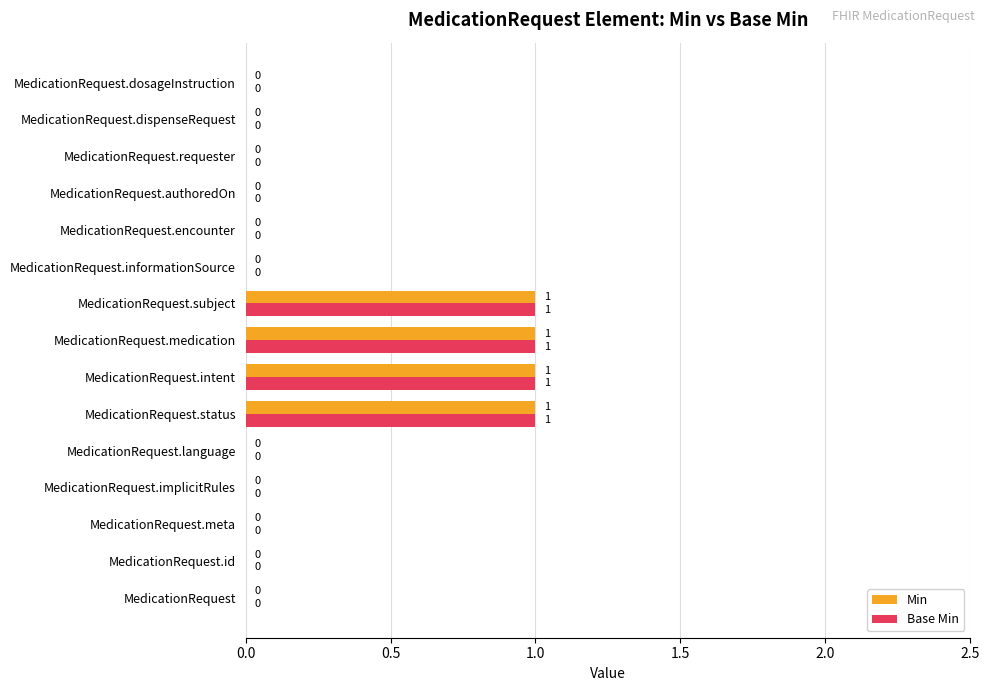

What is the sum of all Base Min values?

4